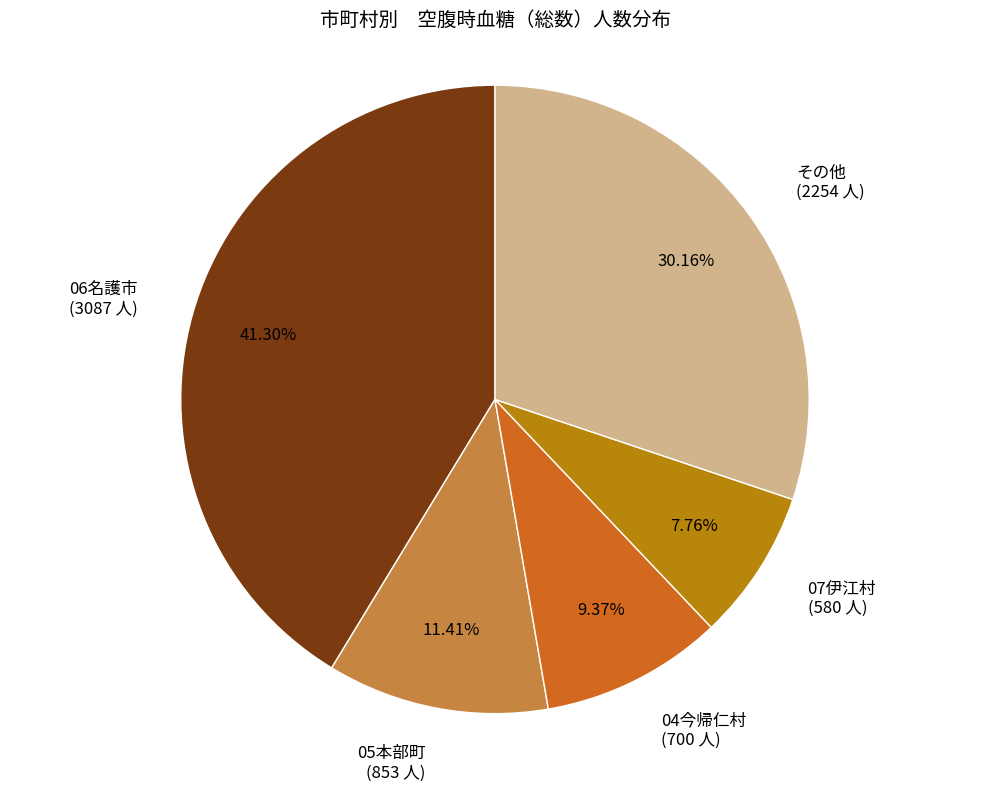

Count the number of slices in the pie.

5